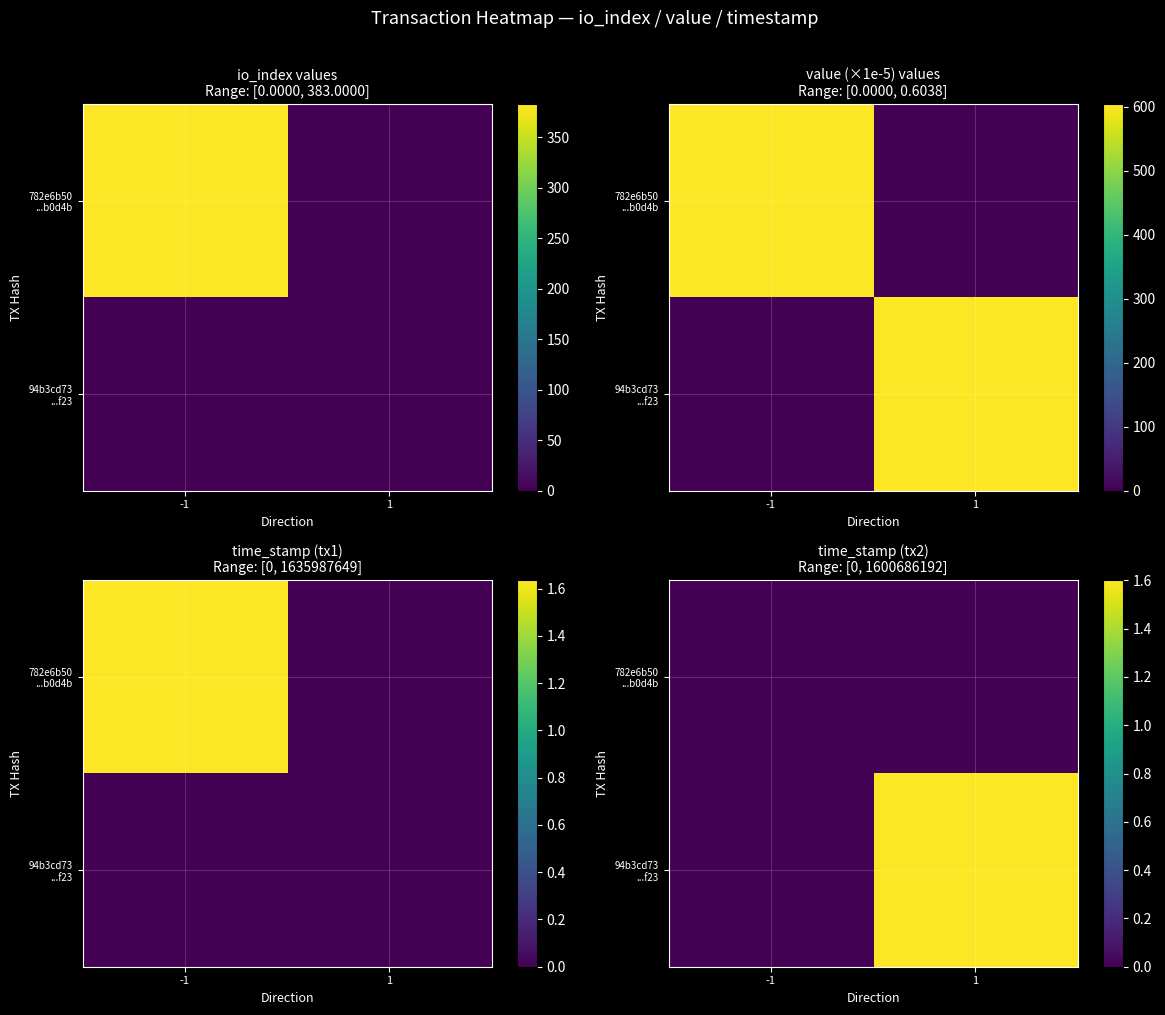

Where is 94b3cd73 ...f23 nearest to the value 800343096?

-1